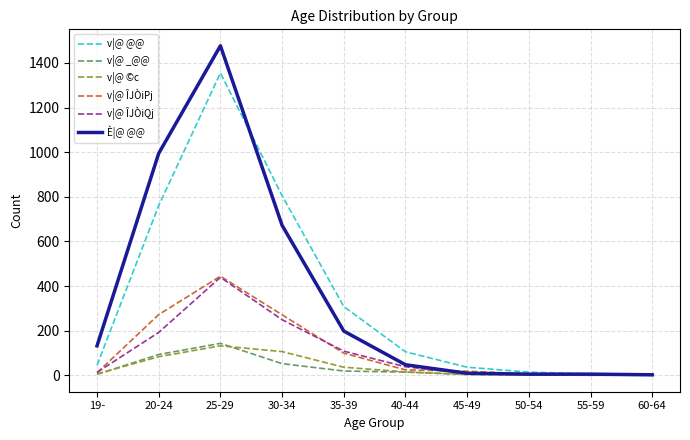

At which category does v|@ _@@ reach its first local peak?

25-29